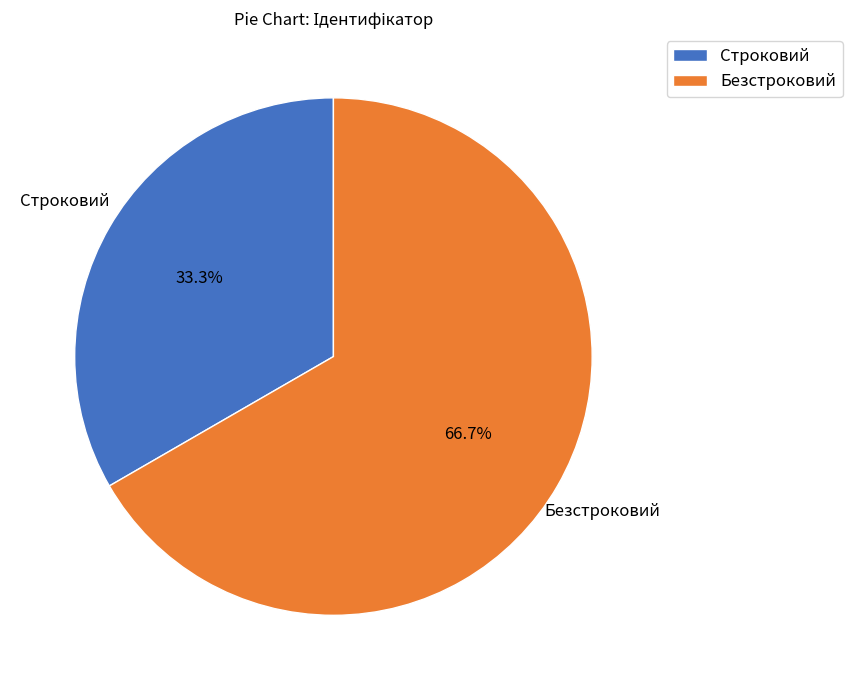

The Безстроковий slice represents 67% of the pie. True or false?

True